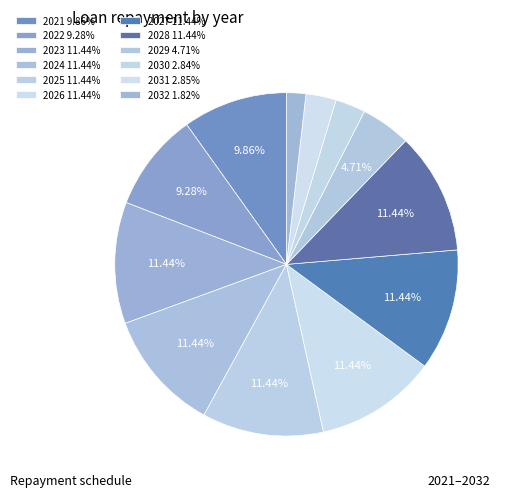

Which category has the smallest portion of the pie?

2032